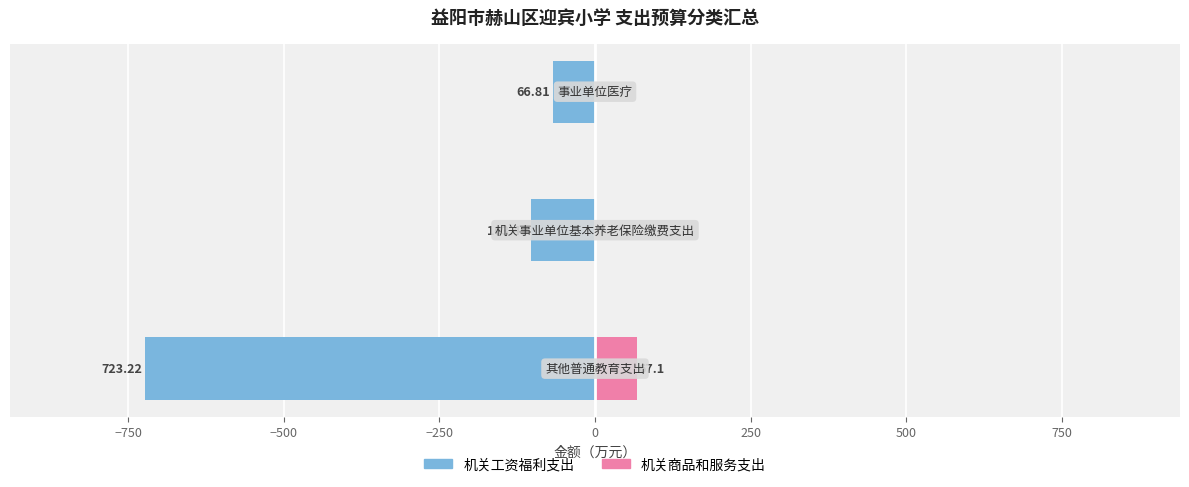

Between −1000 and −500, which series saw the biggest shift?

机关工资福利支出